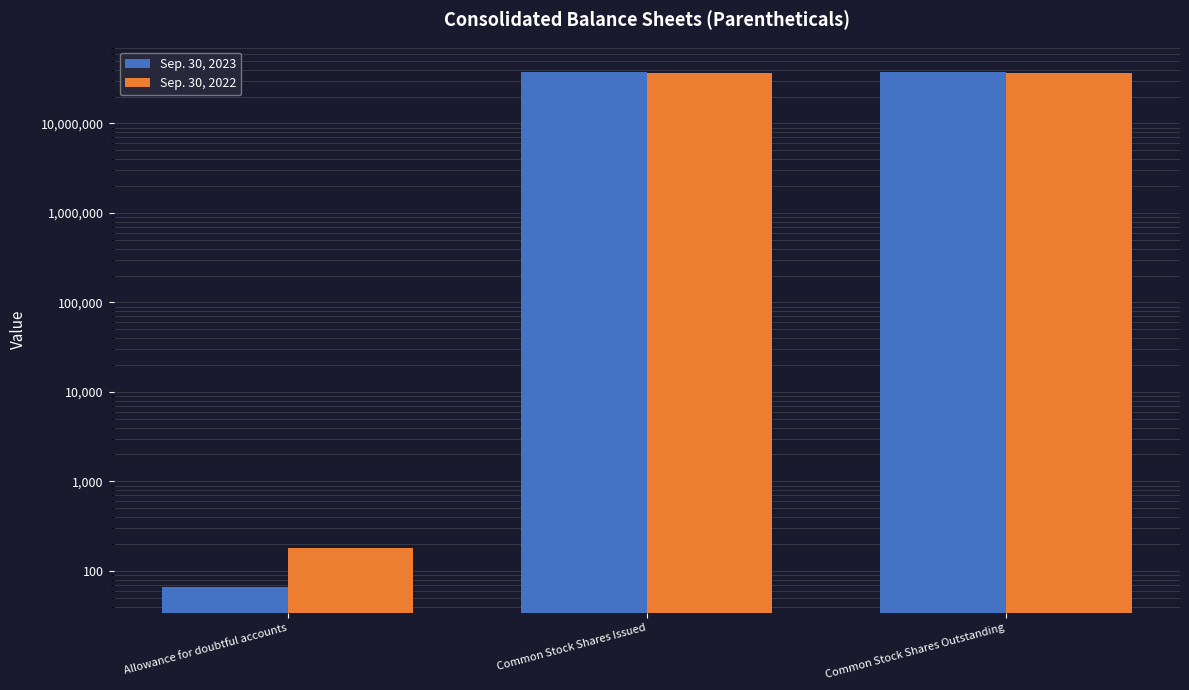

Count the Sep. 30, 2022 values in the range 181 to 36611240.

3